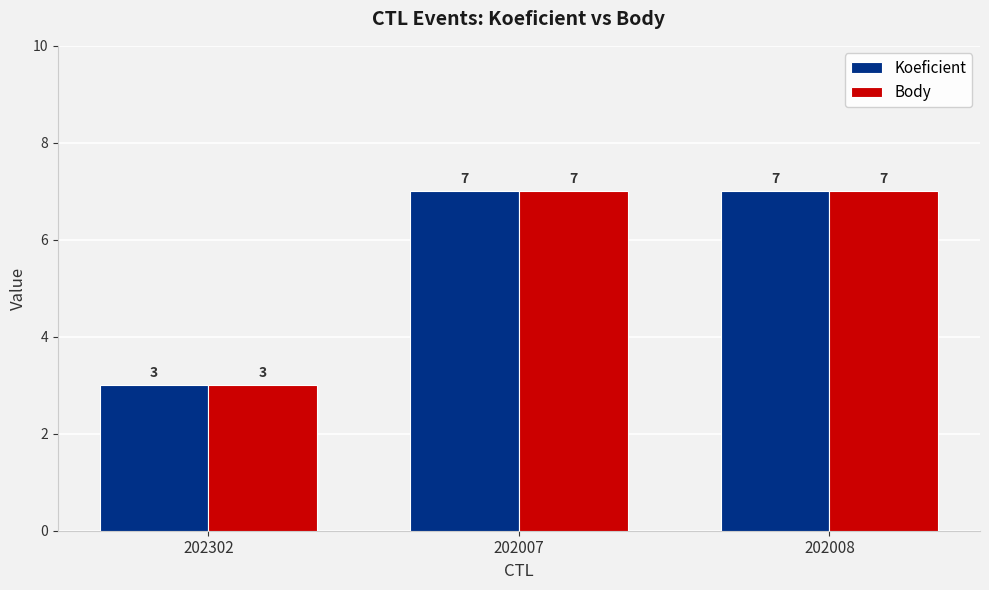

What value does the Koeficient series have at 202007?

7